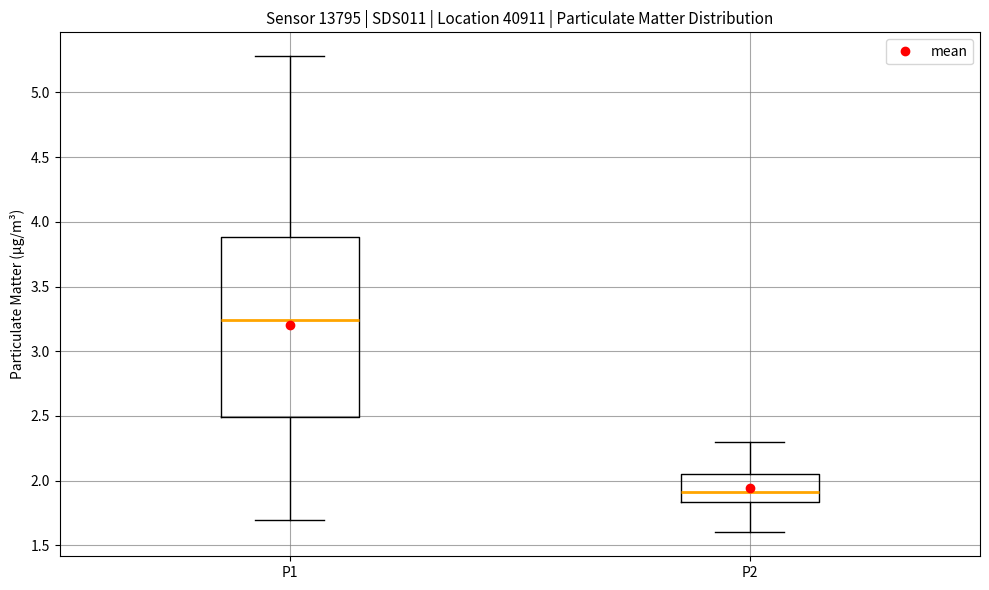

Where does the median line of the box for P1 sit on the y-axis? The values are not printed on the chart, so give them approximately, as read against the axis.

3.25